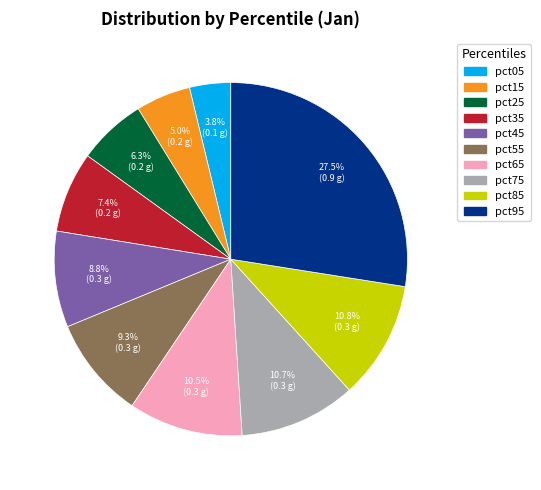

Which has a higher value, pct35 or pct05?

pct35